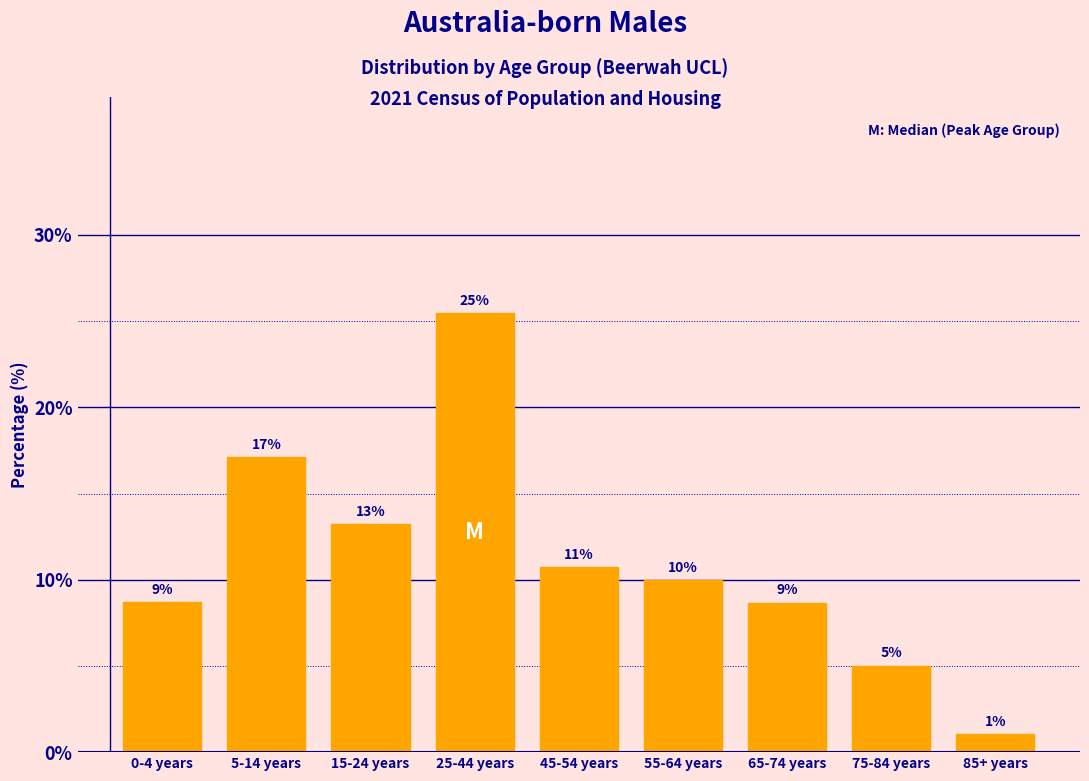

How many bars are there in total?

9